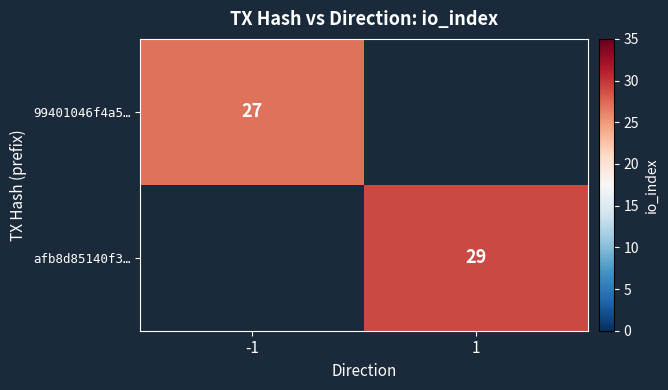

The value of 99401046f4a5… at -1 is 14. True or false?

False